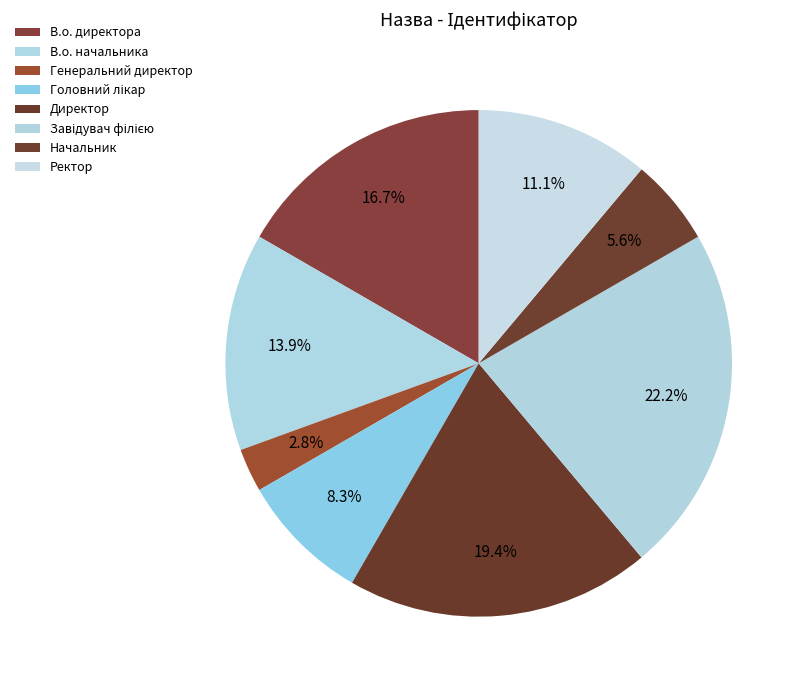

What is the change in value from В.о. начальника to Завідувач філією?

+3